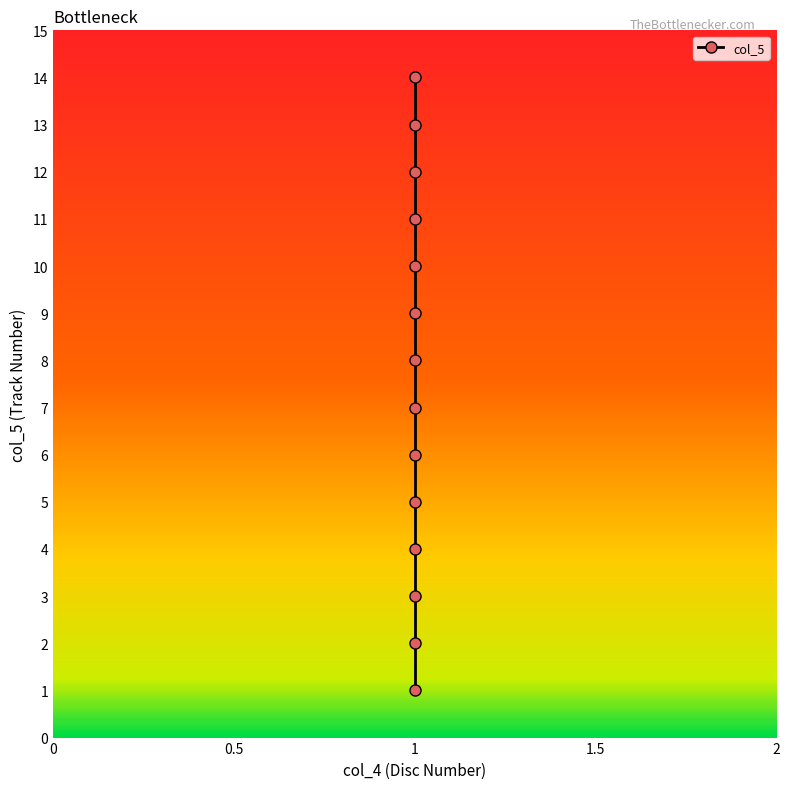

What is the value of the 7th point from the left?

1